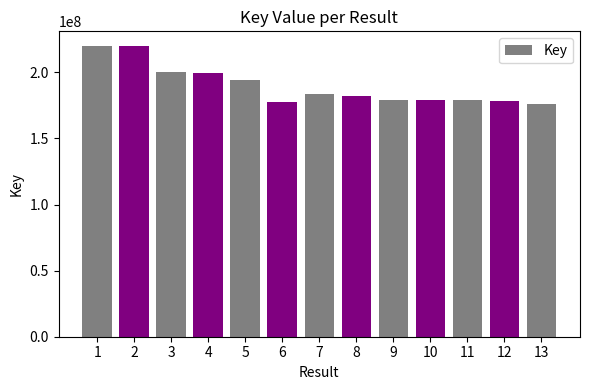

How many data points are less than 181723437?

6